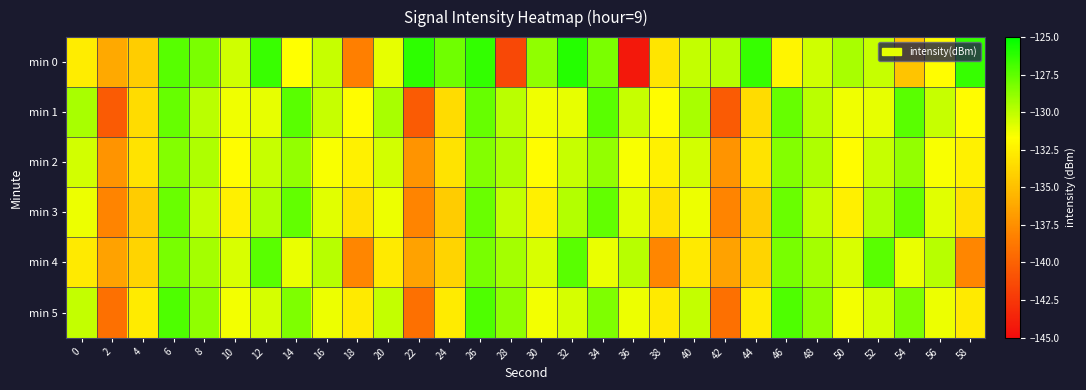

Which series has the widest spread of values?

min 0